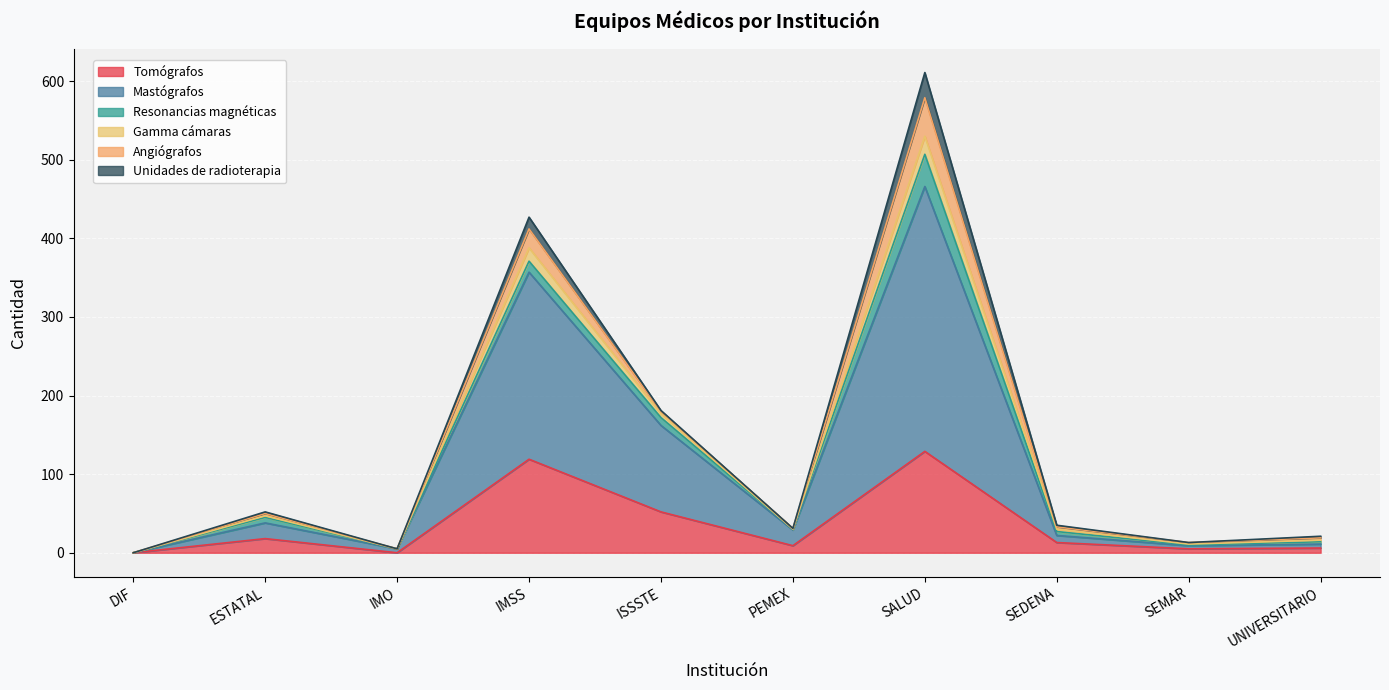

What is the highest value of the Tomógrafos series?

129